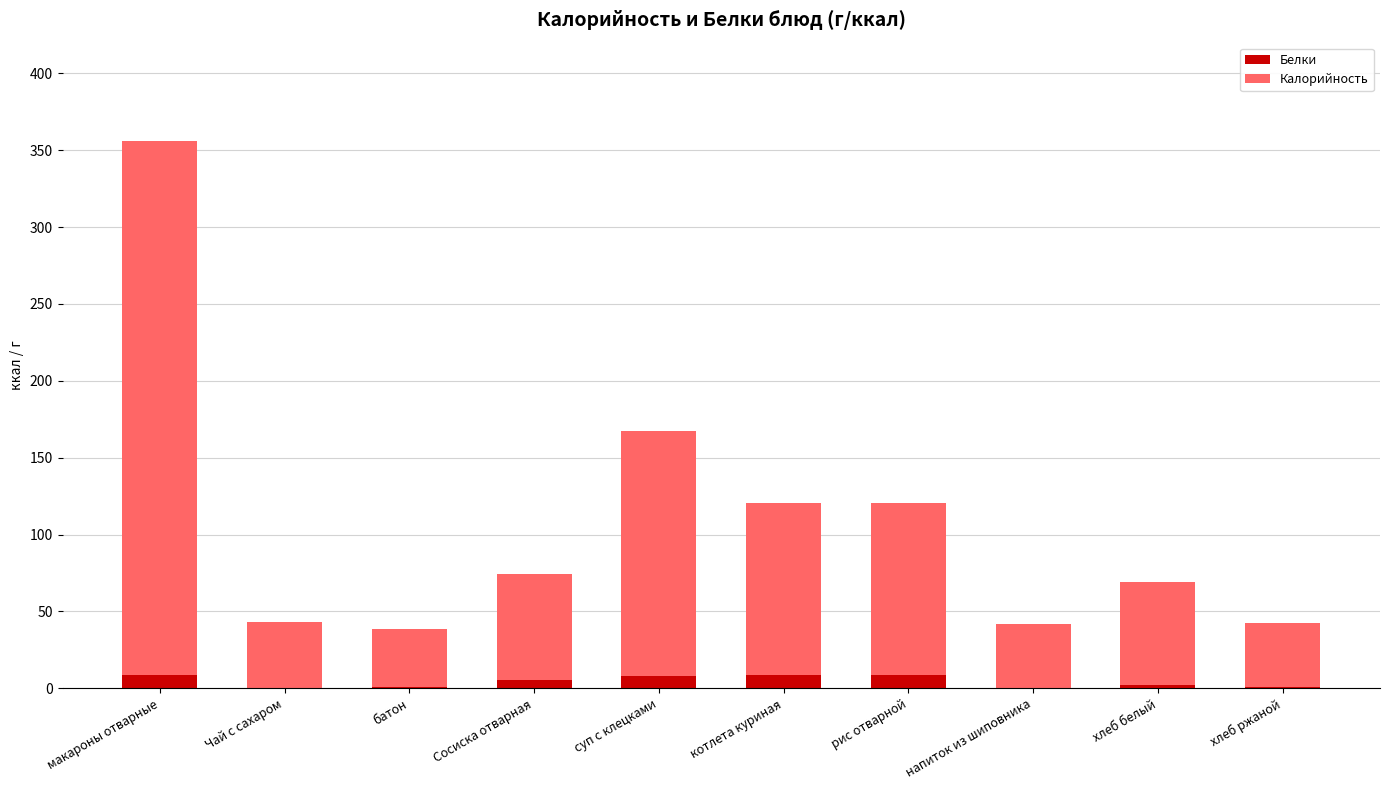

What is the total value across all series at макароны отварные?

356.3